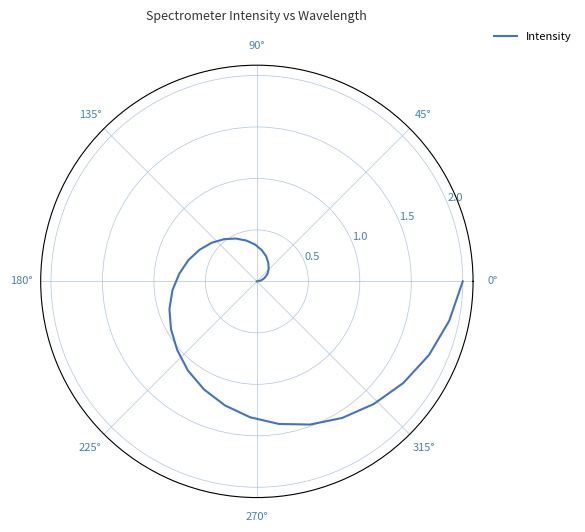

What is the maximum value shown in the chart?

2.0